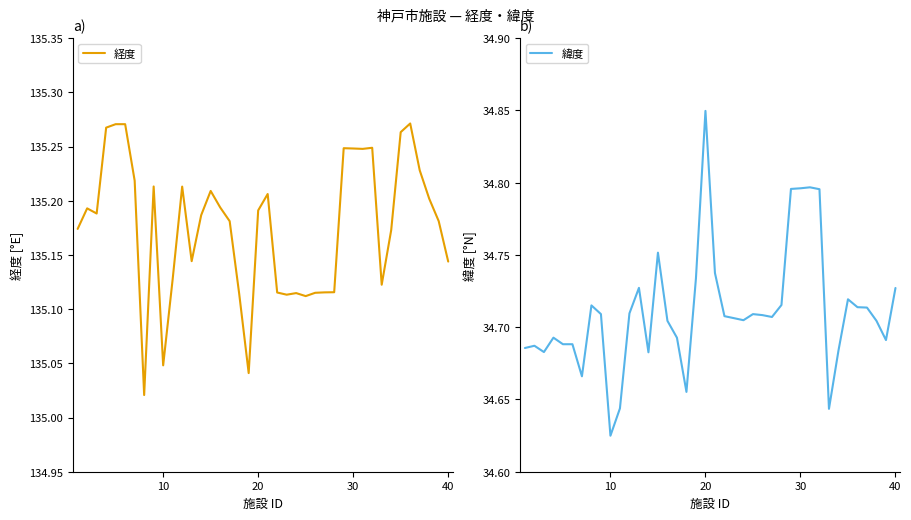

At which label is 緯度 closest to 34?

10